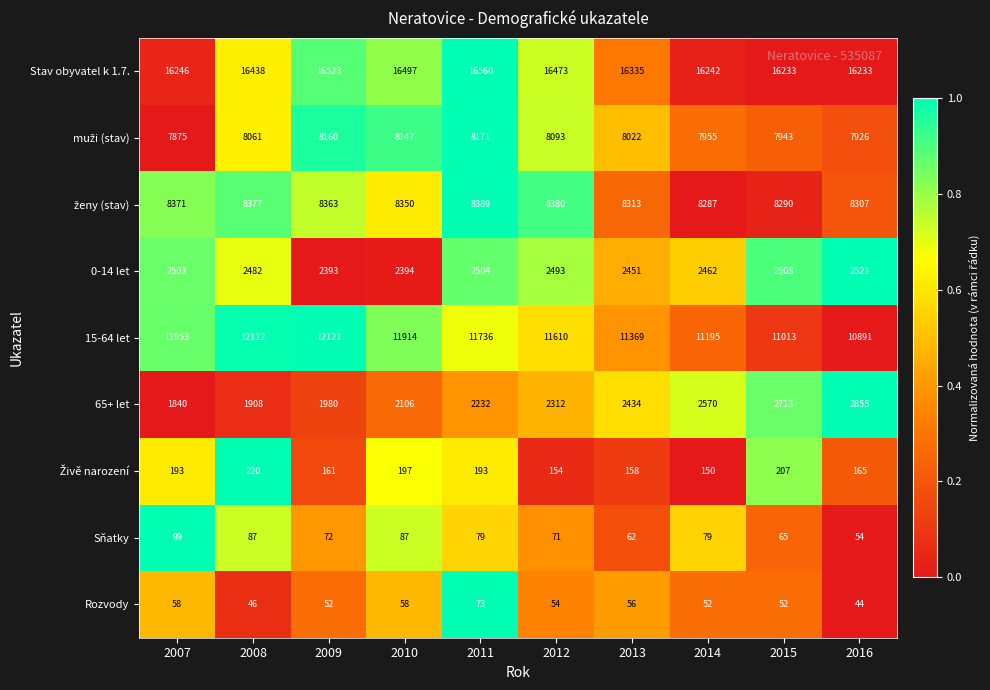

How many data points in Stav obyvatel k 1.7. are less than 16438?

5